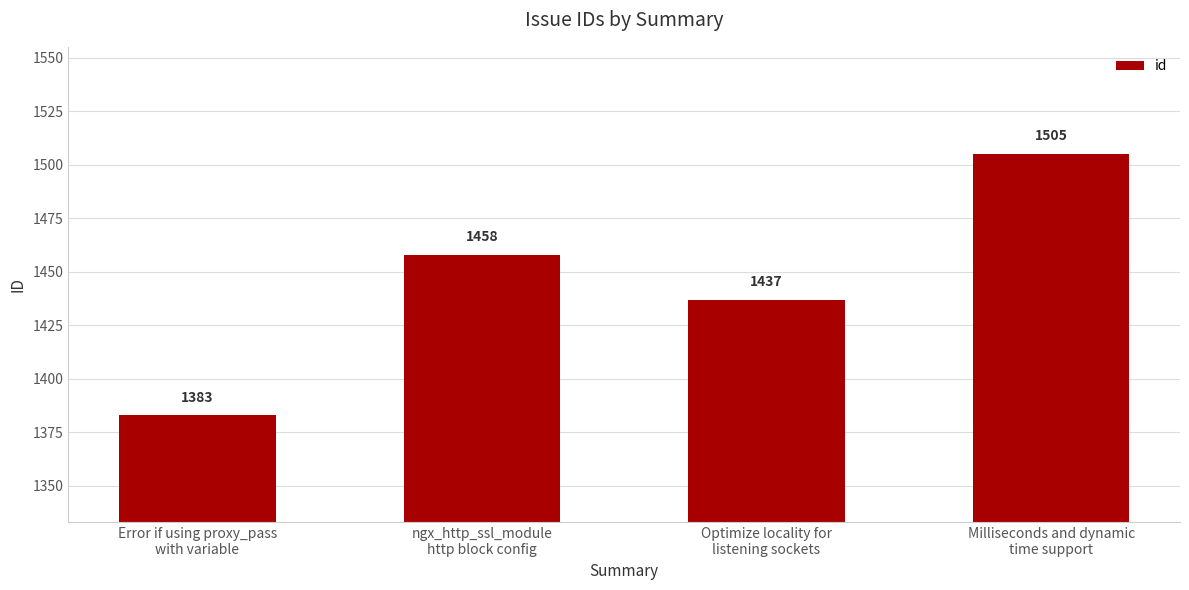

The value at Error if using proxy_pass
with variable is 1383. True or false?

True